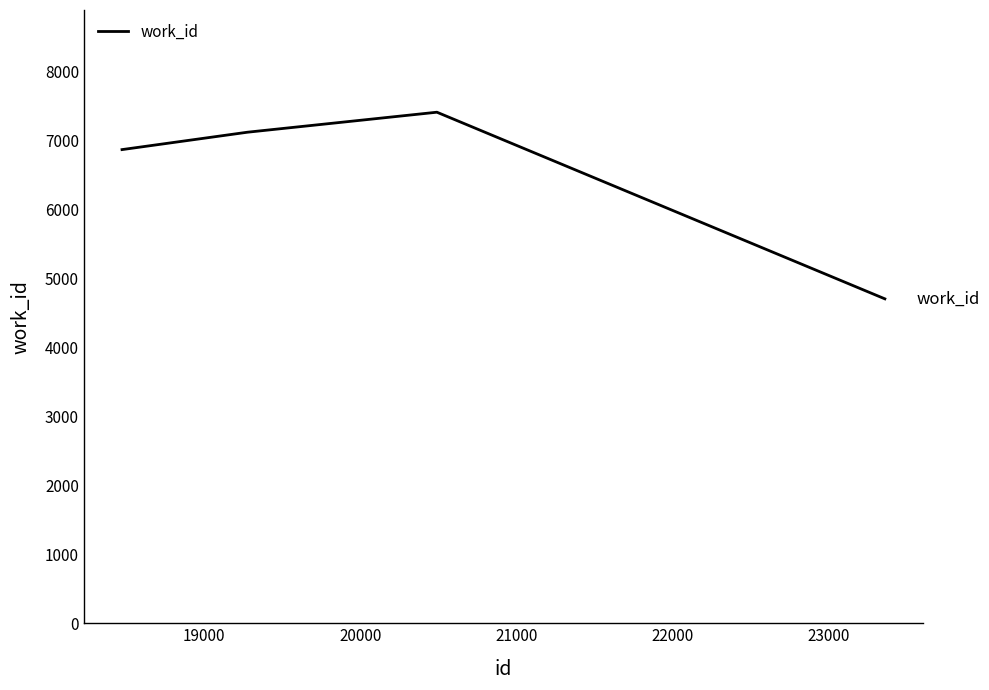

What is the minimum value shown in the chart?

4702